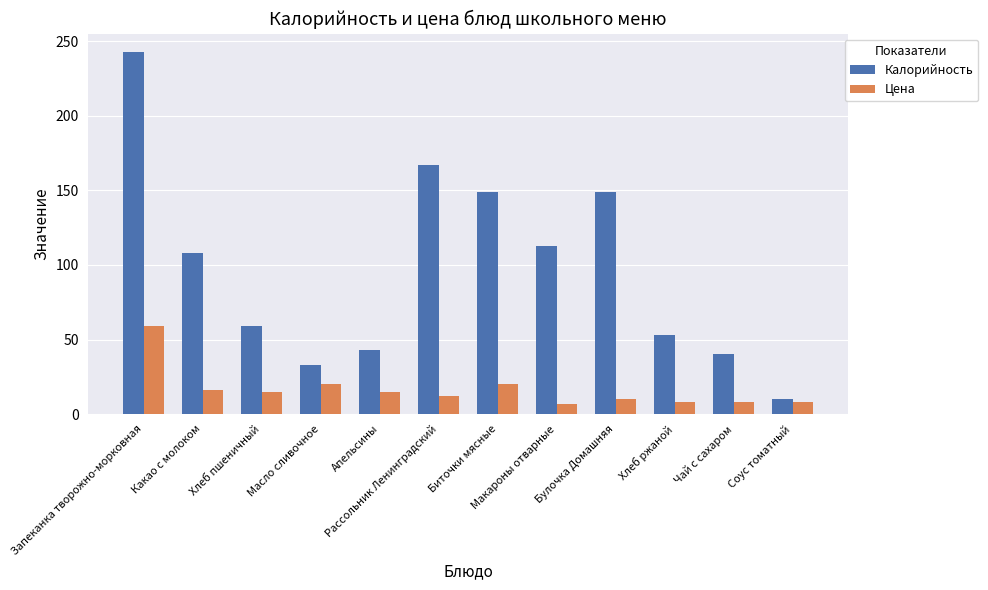

Which series has the widest spread of values?

Калорийность